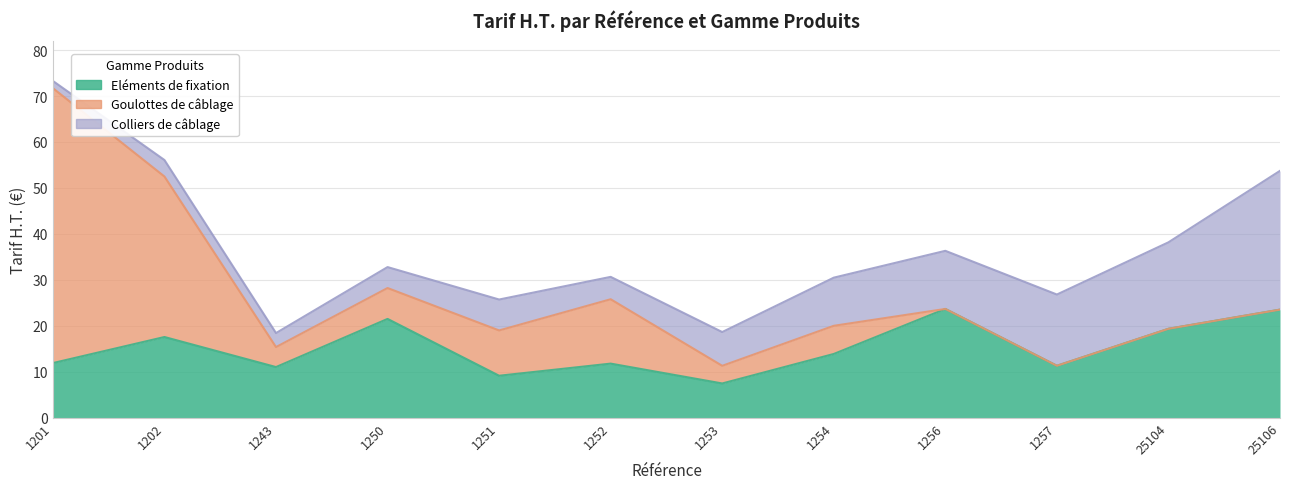

What is the difference between the second highest and minimum values in the Eléments de fixation series?

16.1